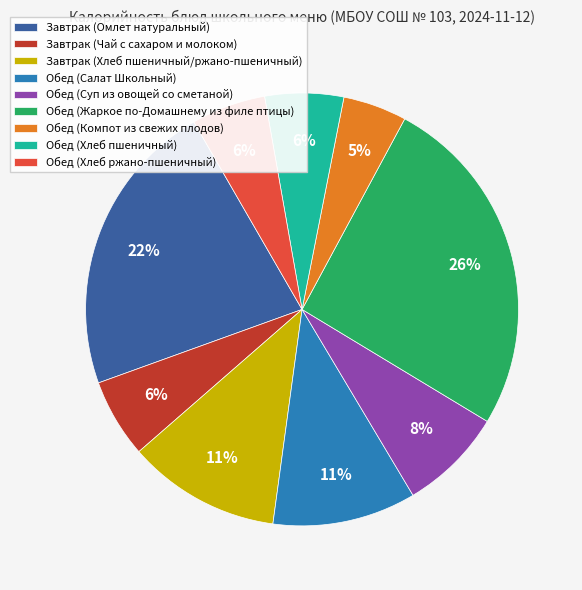

Which category has the biggest portion of the pie?

Обед (Жаркое по-Домашнему из филе птицы)